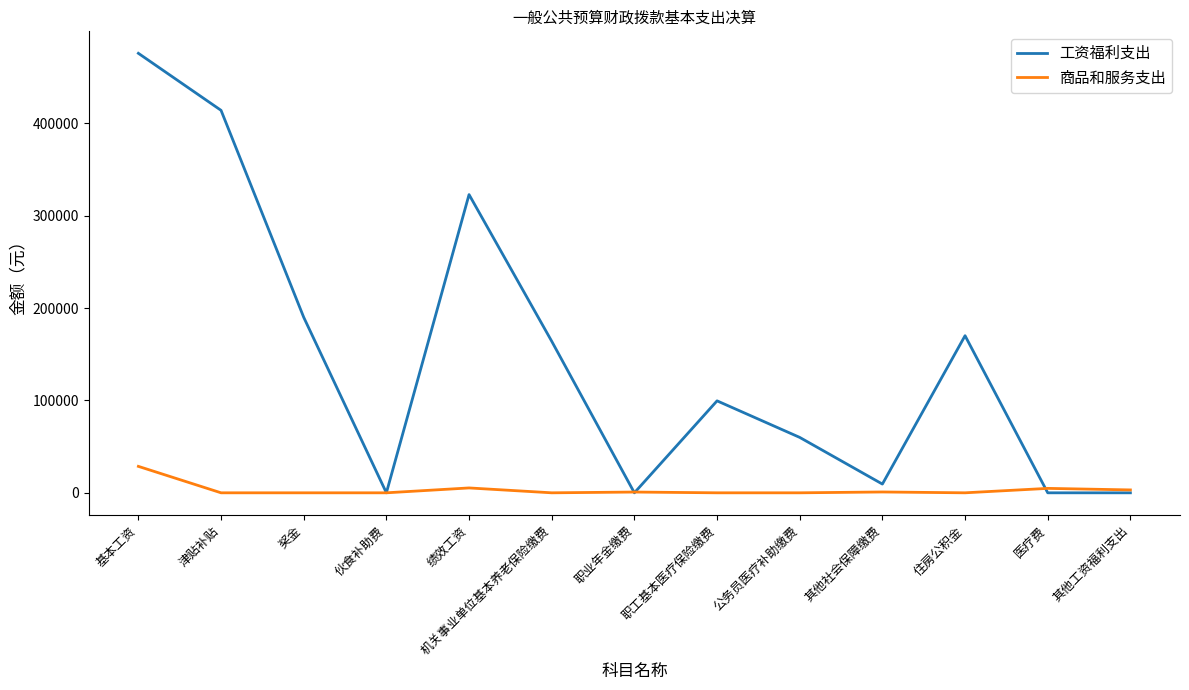

What is the difference between the maximum and minimum values in the 工资福利支出 series?

476016.0